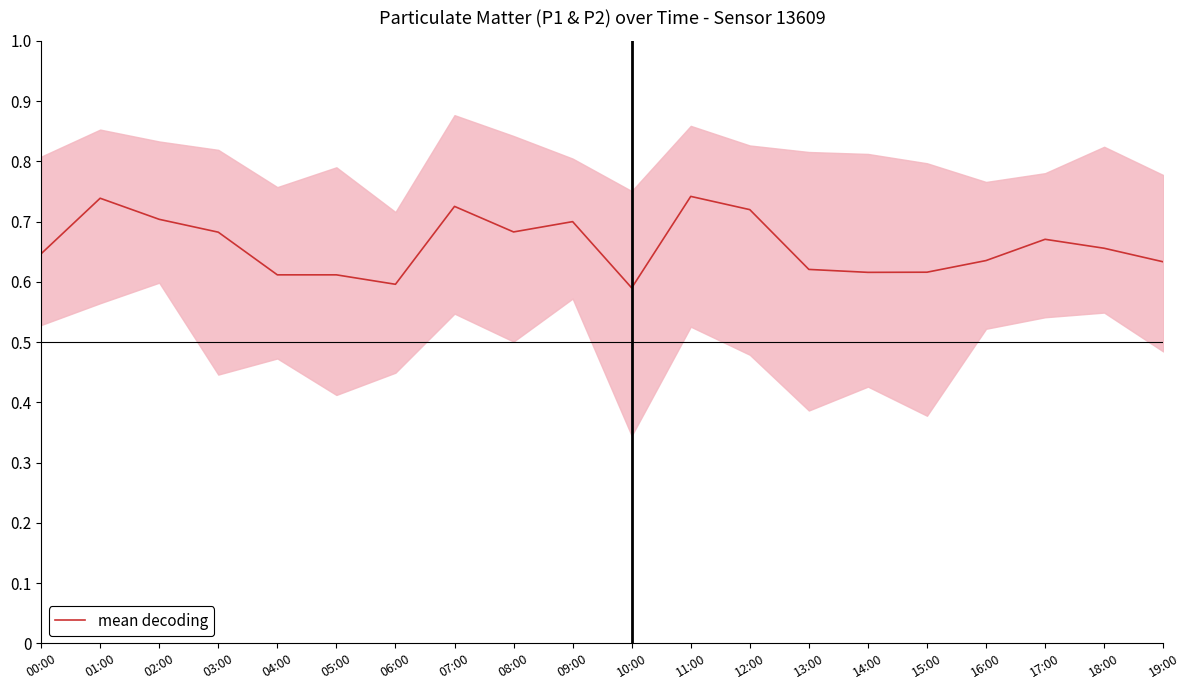

Rank the categories by value from lowest to highest.

10:00, 06:00, 05:00, 04:00, 14:00, 15:00, 13:00, 19:00, 16:00, 00:00, 18:00, 17:00, 03:00, 08:00, 09:00, 02:00, 12:00, 07:00, 01:00, 11:00